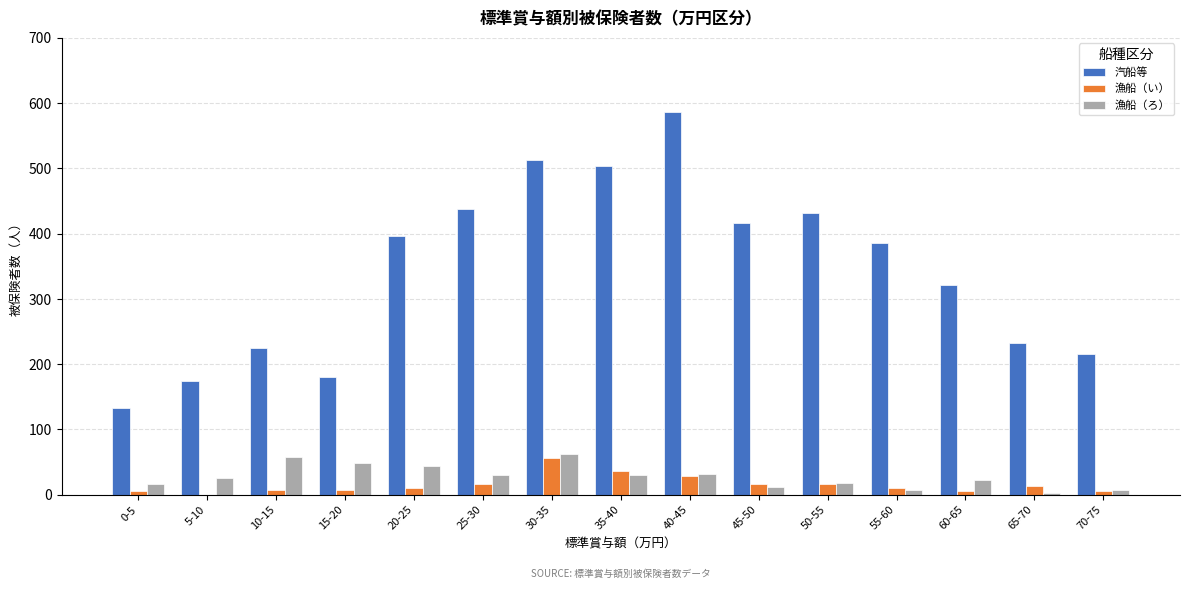

What are all the series names shown in the legend?

汽船等, 漁船（い）, 漁船（ろ）